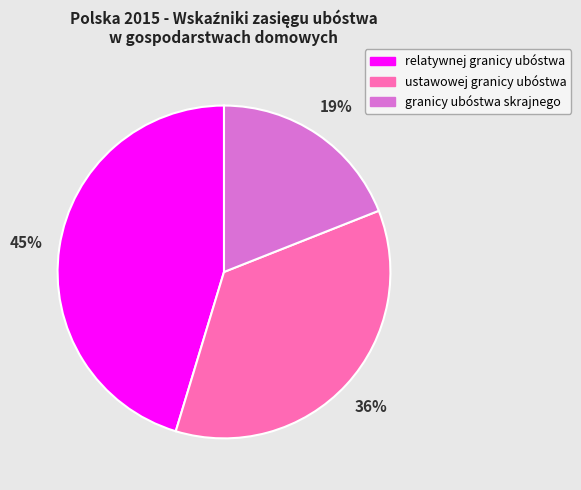

Rank the categories by value from highest to lowest.

relatywnej granicy ubóstwa, ustawowej granicy ubóstwa, granicy ubóstwa skrajnego